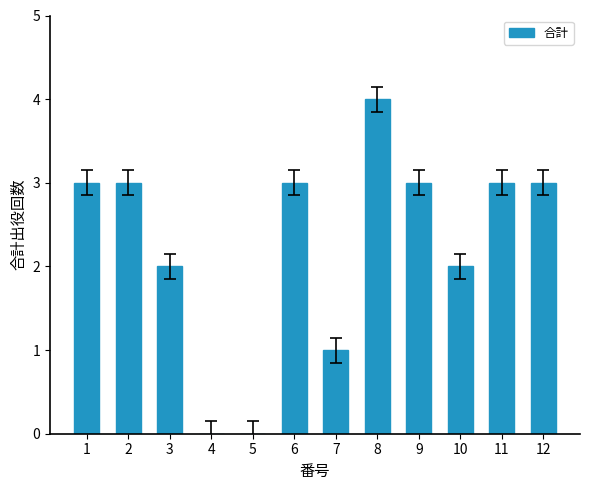

How many series are shown in this chart?

1